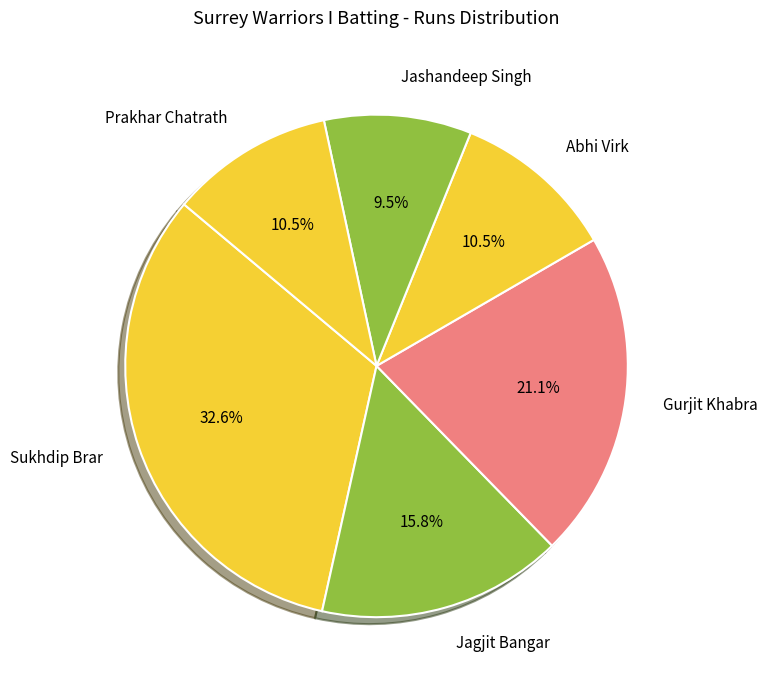

Do Sukhdip Brar and Jashandeep Singh together represent more than half of the pie?

No